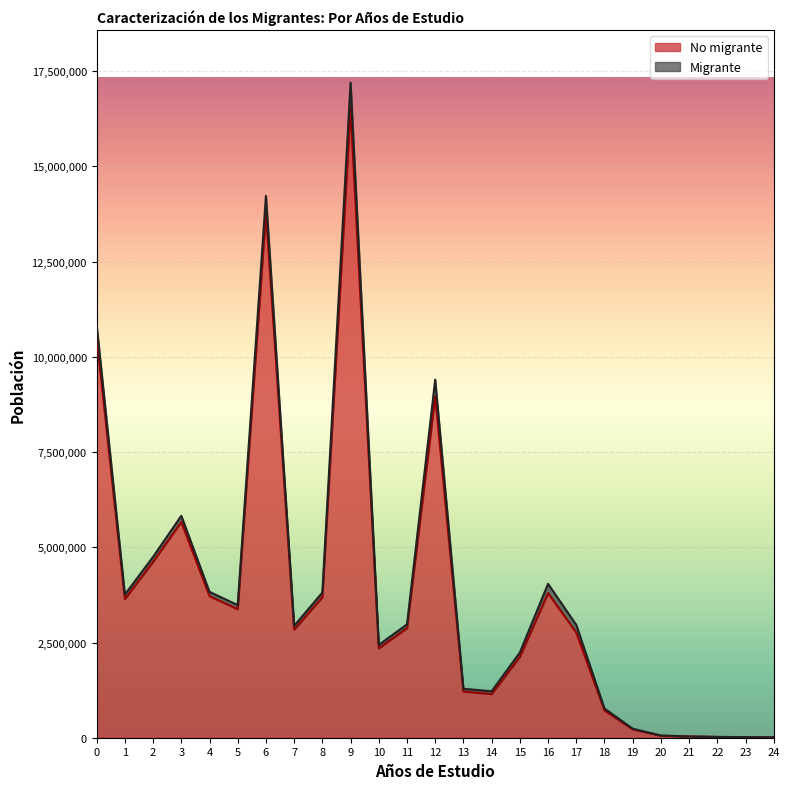

Between 14 and 23, which is larger?

14